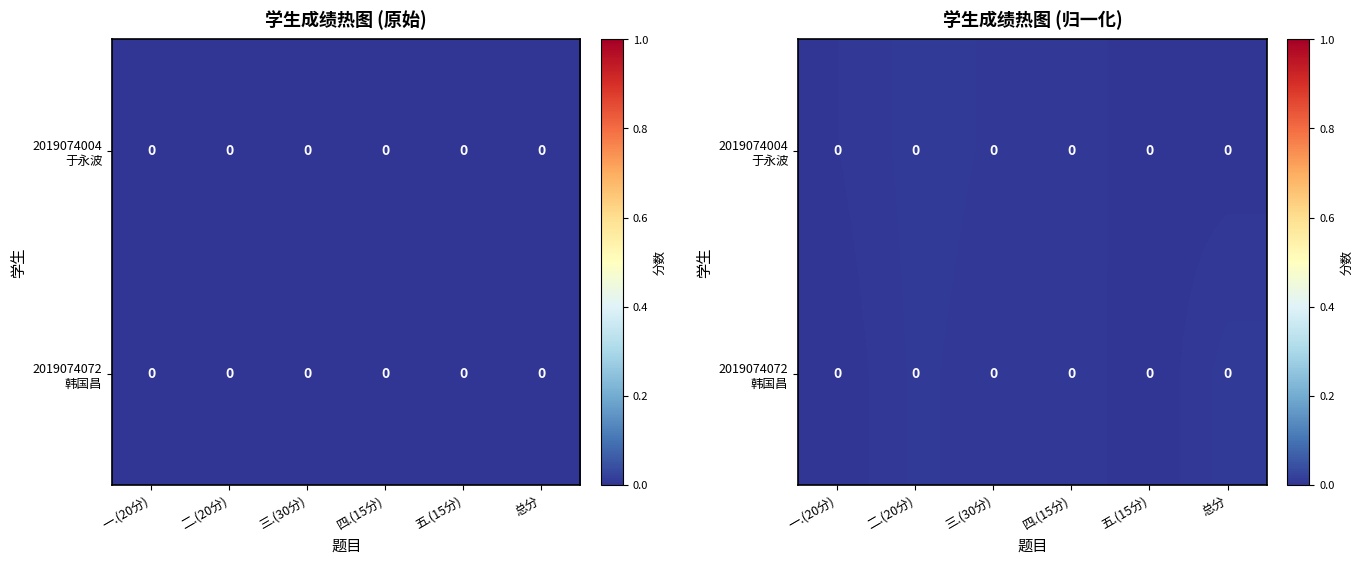

True or false: 2019074072 韩国昌 has a value of 0.0 at 总分.

True